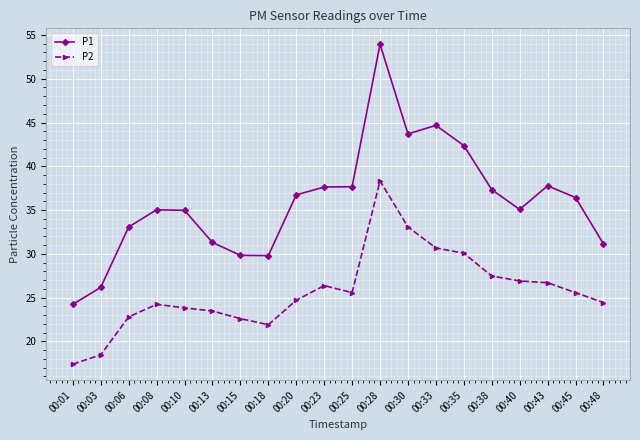

Does the chart have visible grid lines?

Yes